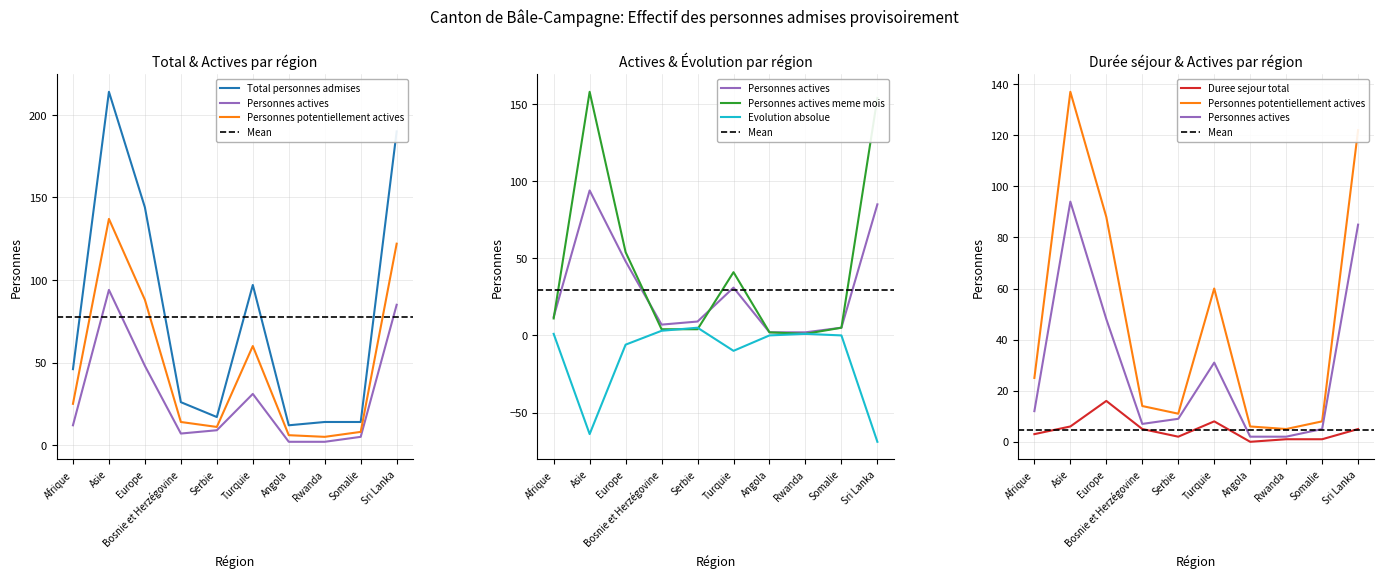

Is it true that Evolution absolue equals 2 at Rwanda?

False